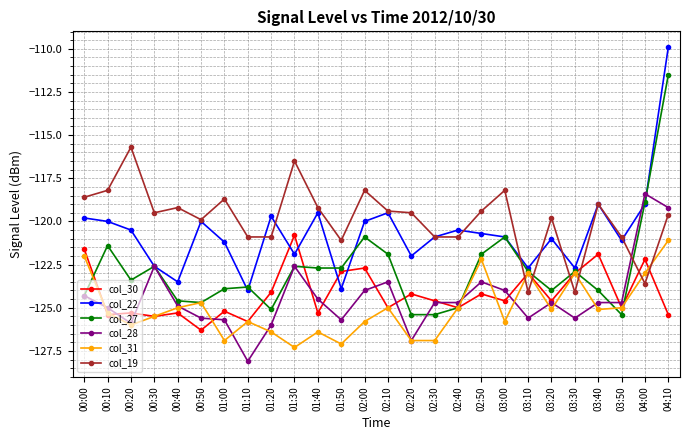

What value does the col_28 series have at 02:40?

-124.7